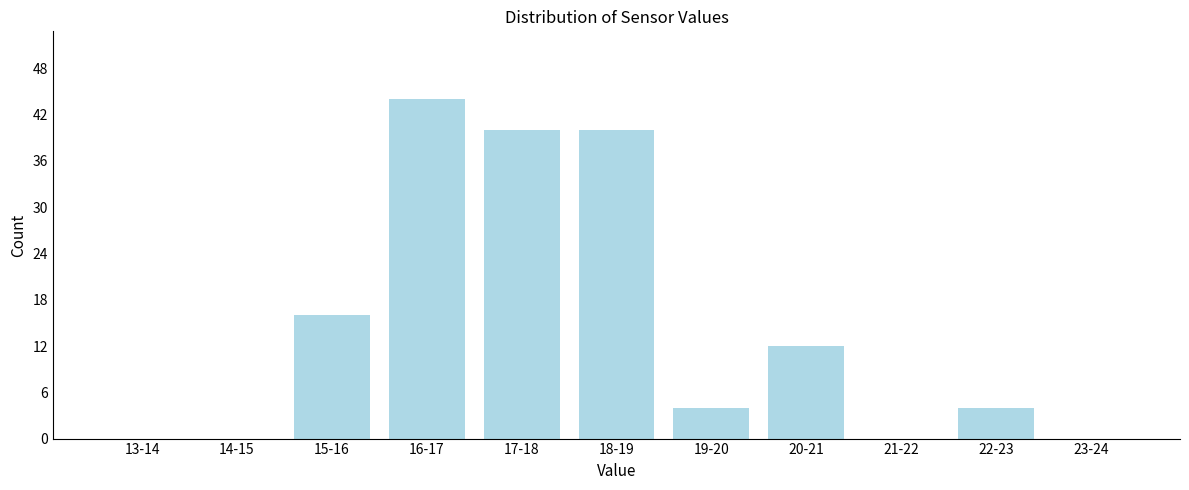

Reading left to right, extract all data points from this chart.

13-14=0	14-15=0	15-16=16	16-17=44	17-18=40	18-19=40	19-20=4	20-21=12	21-22=0	22-23=4	23-24=0